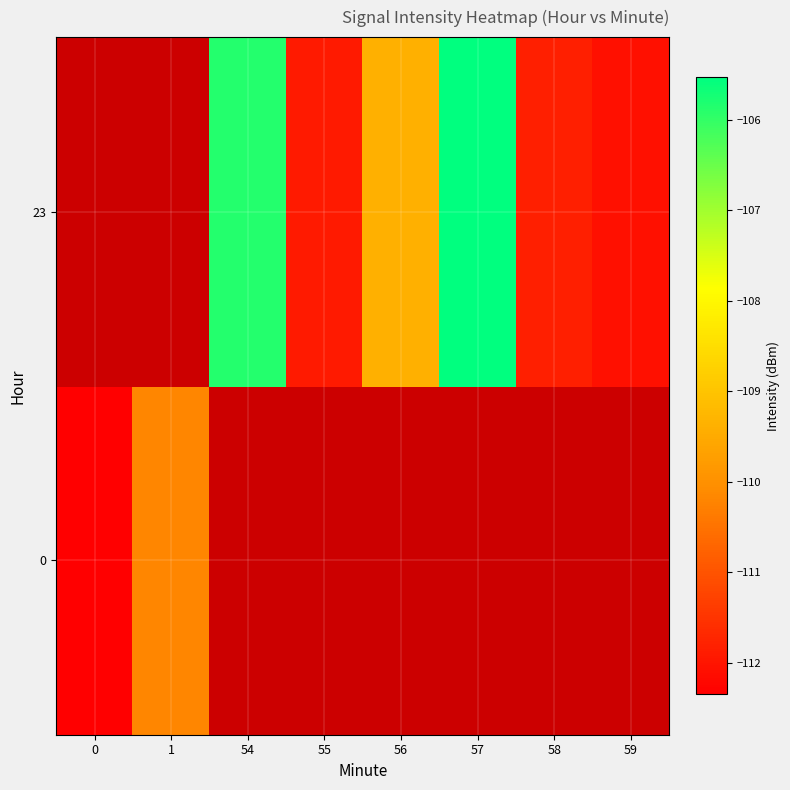

Count the number of categories in the chart.

8